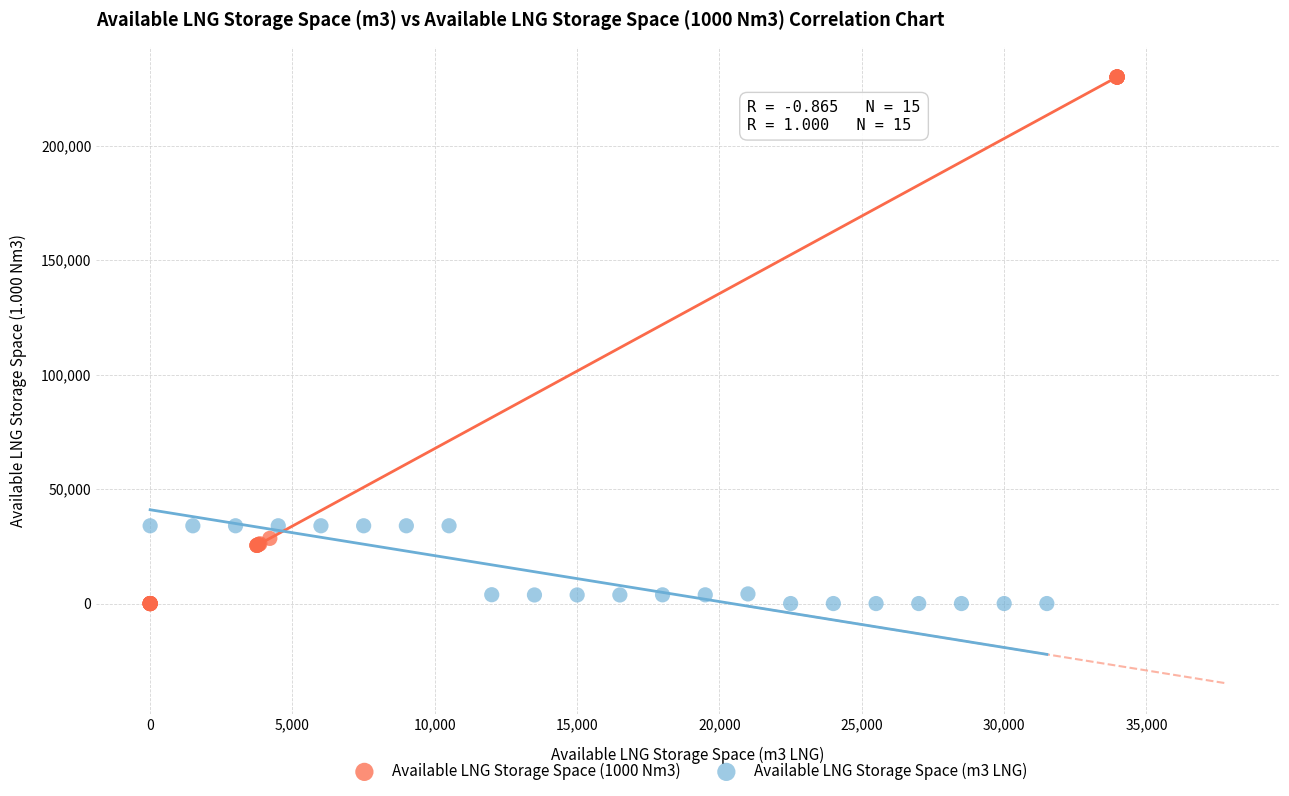

Which series has the widest spread of Y values?

Available LNG Storage Space (1000 Nm3)